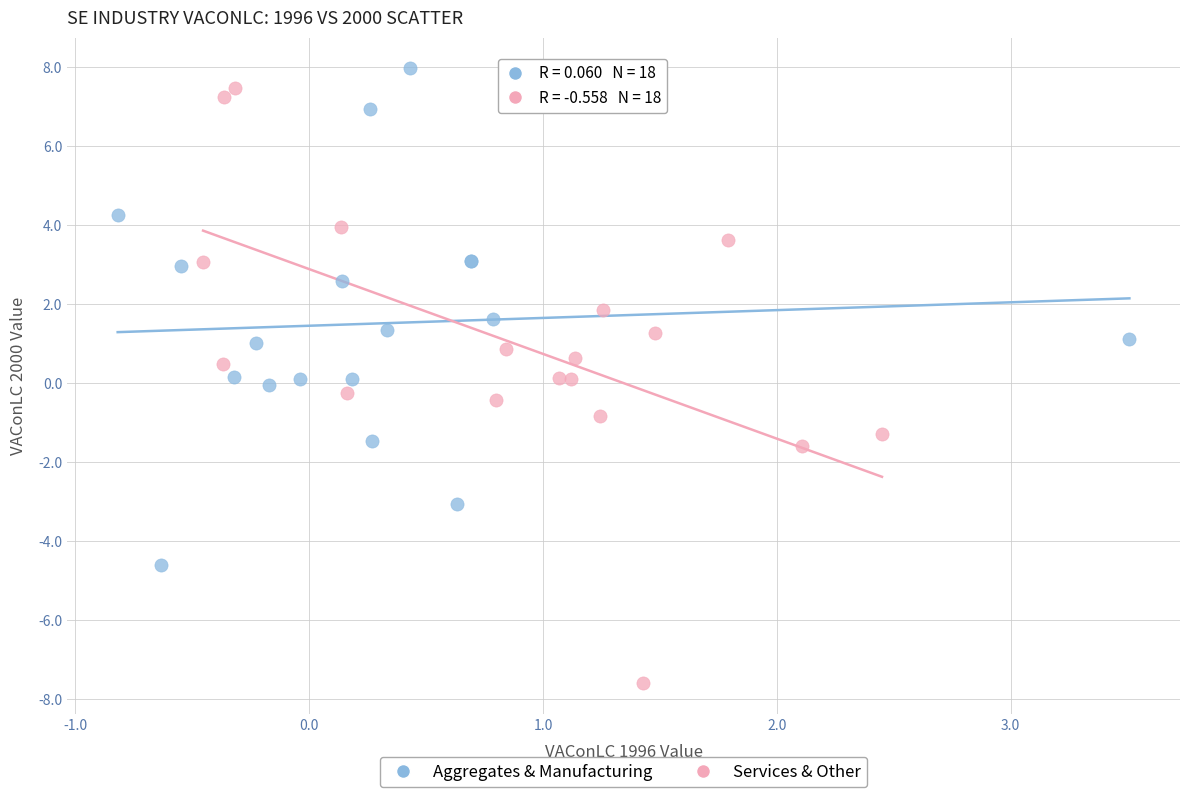

Which series has the widest spread of Y values?

Services & Other